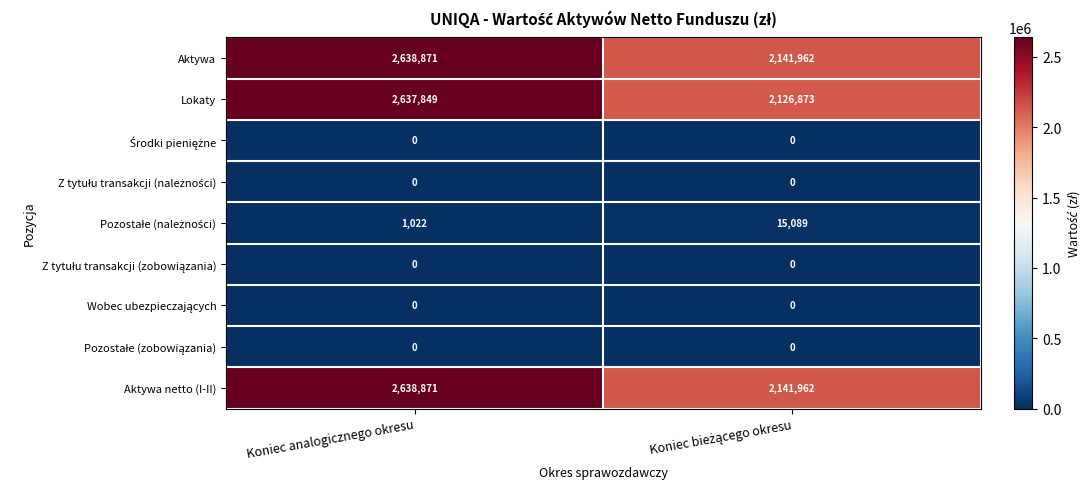

At which category is the sum across all series the highest?

Koniec analogicznego okresu